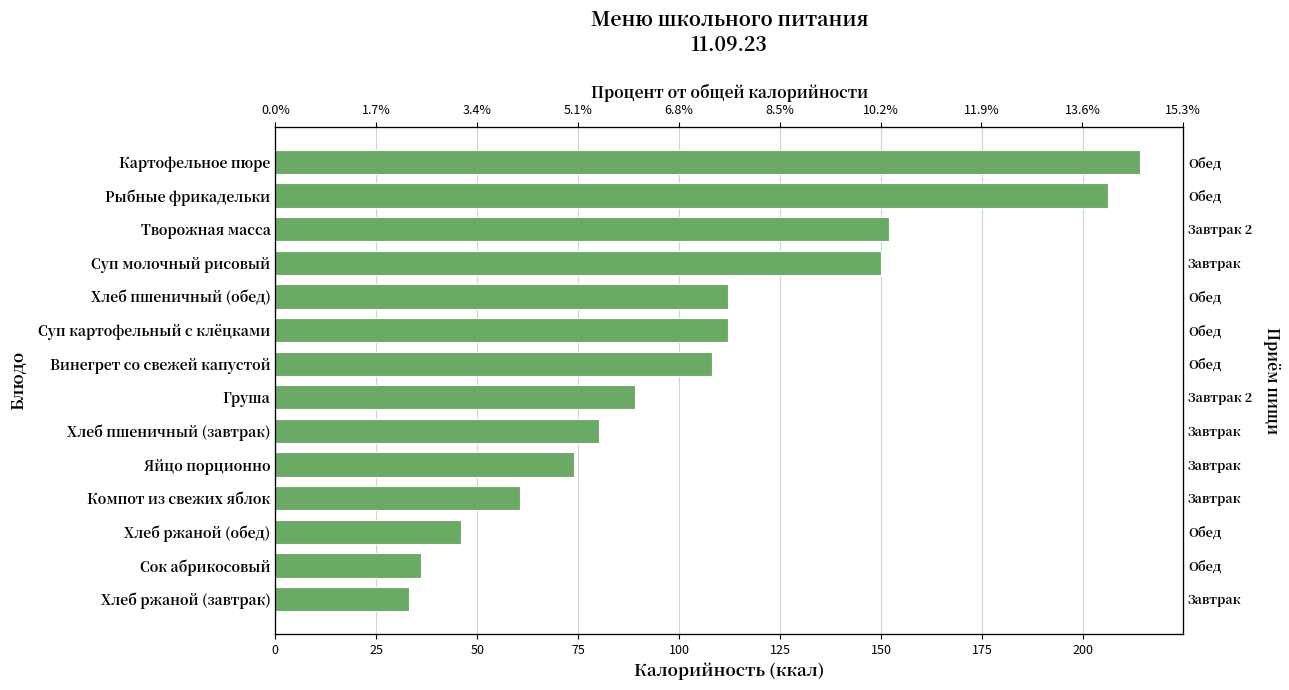

What is the value of the 12th bar from the left?

151.9